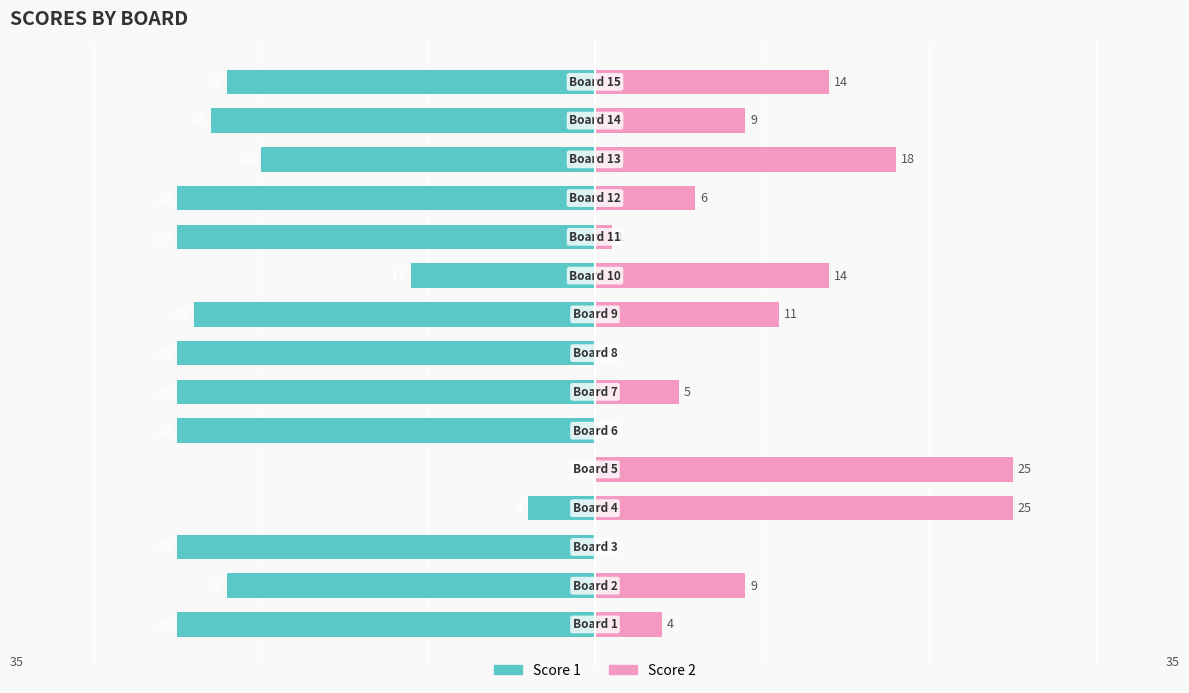

Reading left to right, list all the values displayed in this chart.

Score 1: -25	-22	-25	-4	0	-25	-25	-25	-24	-11	-25	-25	-20	-23	-22
Score 2: 4	9	0	25	25	0	5	0	11	14	1	6	18	9	14